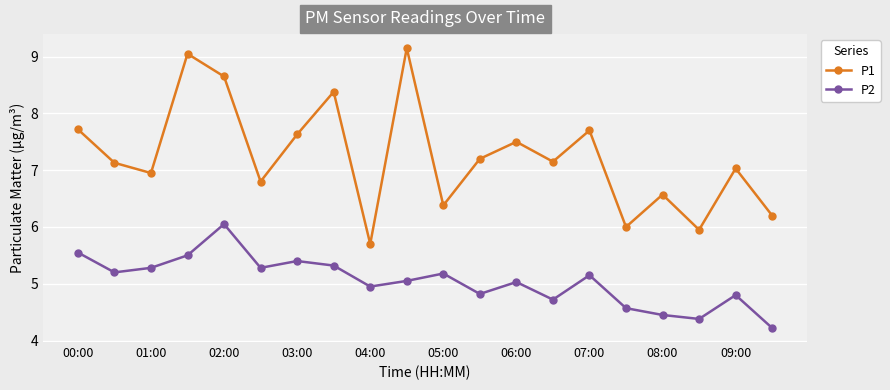

Which series has the largest total across all categories?

P1